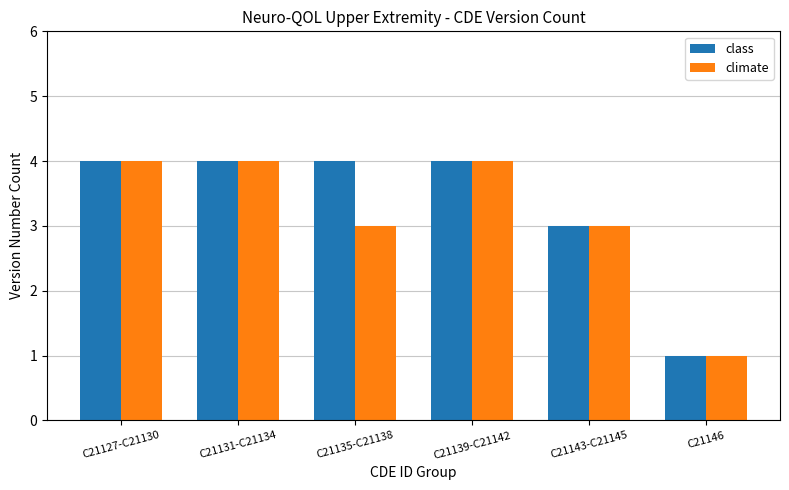

Which series has the largest total across all categories?

class